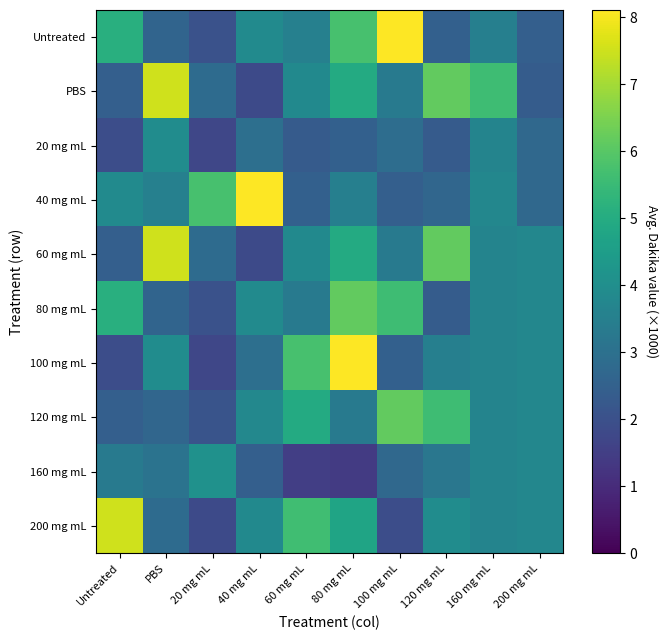

Which has a higher value, 80 mg mL or 100 mg mL?

100 mg mL